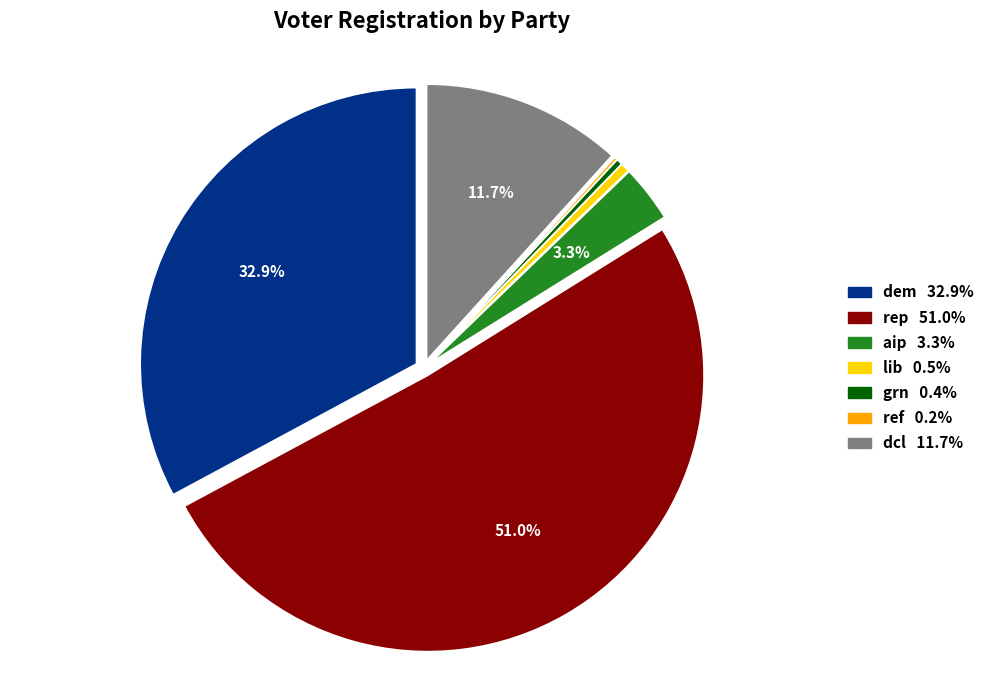

Which slice represents more than half of the pie?

rep